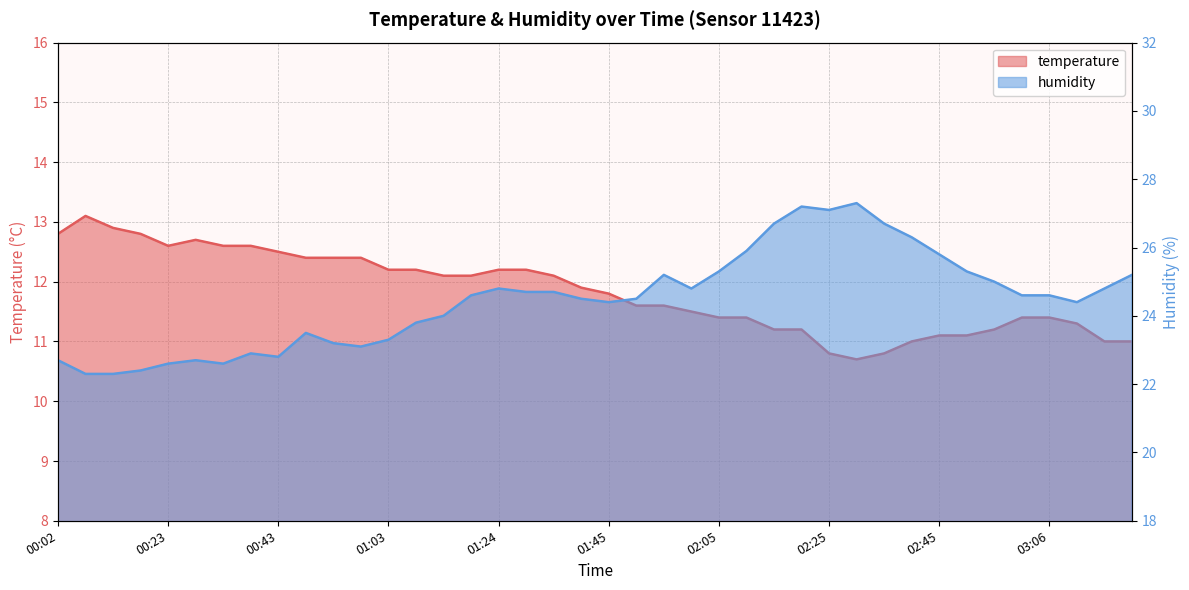

Reading right to left, extract all data points from this chart.

temperature: 11.0	11.0	11.3	11.4	11.4	11.2	11.1	11.1	11.0	10.8	10.7	10.8	11.2	11.2	11.4	11.4	11.5	11.6	11.6	11.8	11.9	12.1	12.2	12.2	12.1	12.1	12.2	12.2	12.4	12.4	12.4	12.5	12.6	12.6	12.7	12.6	12.8	12.9	13.1	12.8
humidity: 25.2	24.8	24.4	24.6	24.6	25.0	25.3	25.8	26.3	26.7	27.3	27.1	27.2	26.7	25.9	25.3	24.8	25.2	24.5	24.4	24.5	24.7	24.7	24.8	24.6	24.0	23.8	23.3	23.1	23.2	23.5	22.8	22.9	22.6	22.7	22.6	22.4	22.3	22.3	22.7